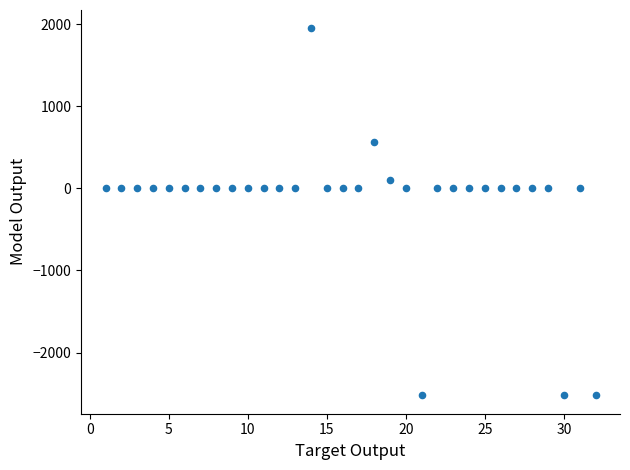

What is the range of Y values (max minus min)?

4471.4